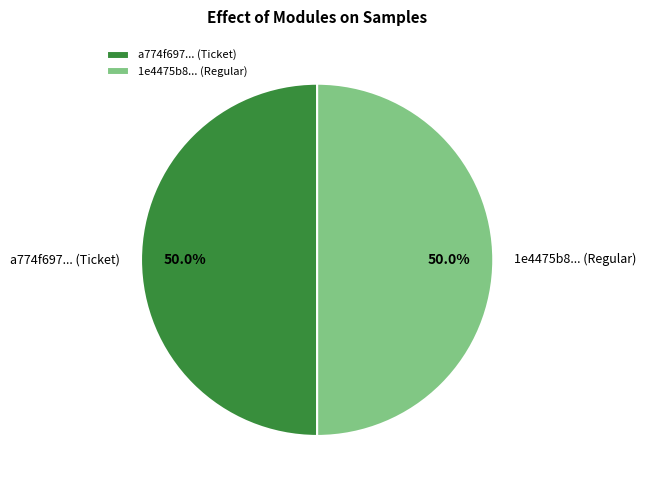

Combined, do a774f697... (Ticket) and 1e4475b8... (Regular) account for over 50%?

Yes